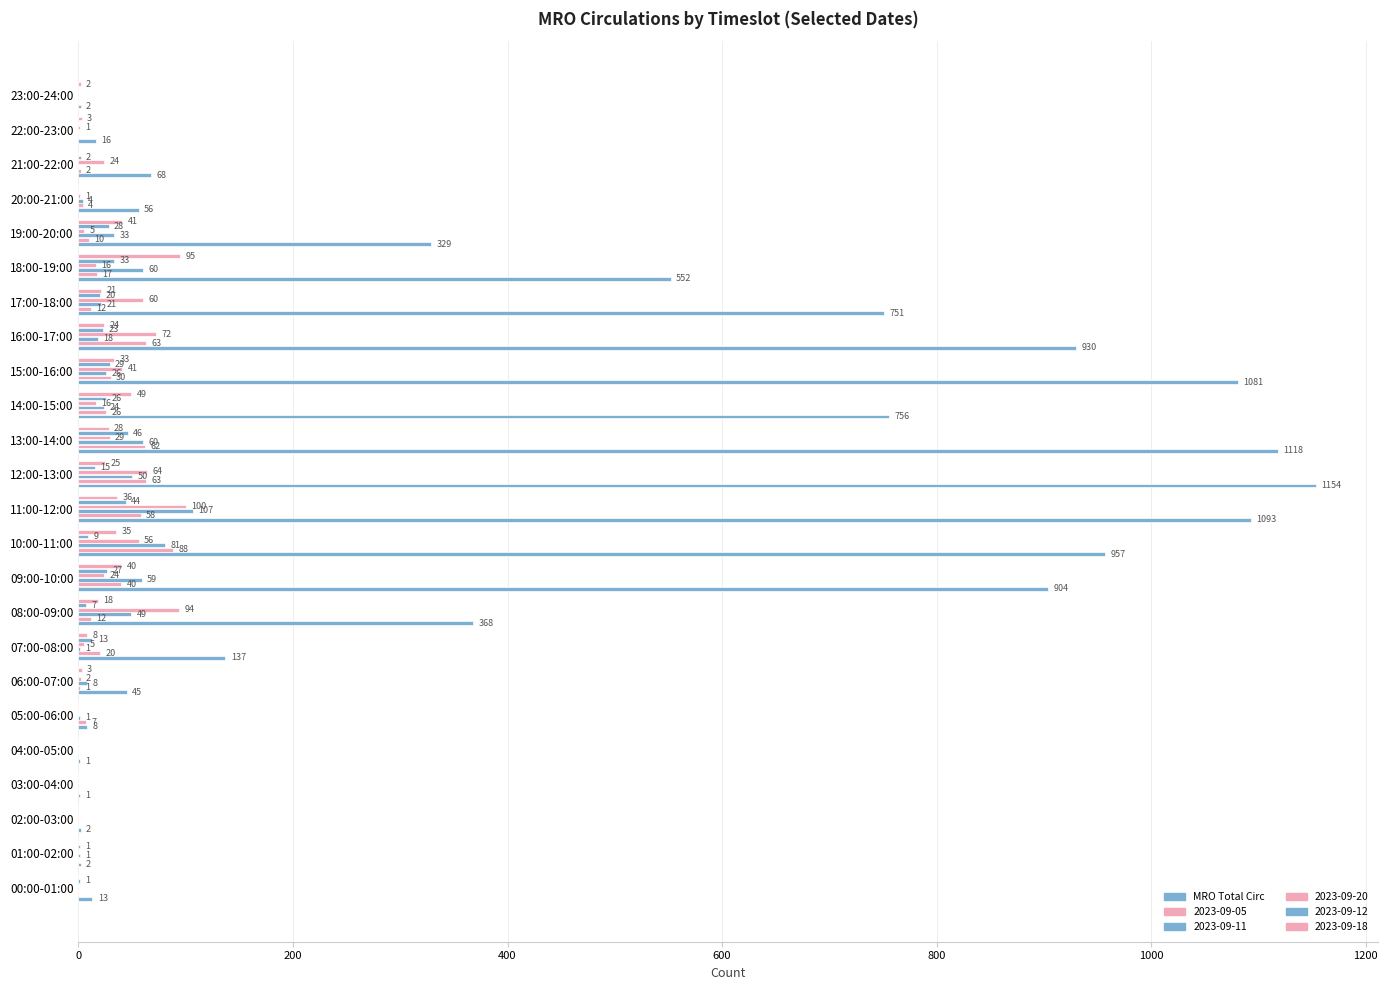

What is the maximum value shown in the chart?

1154